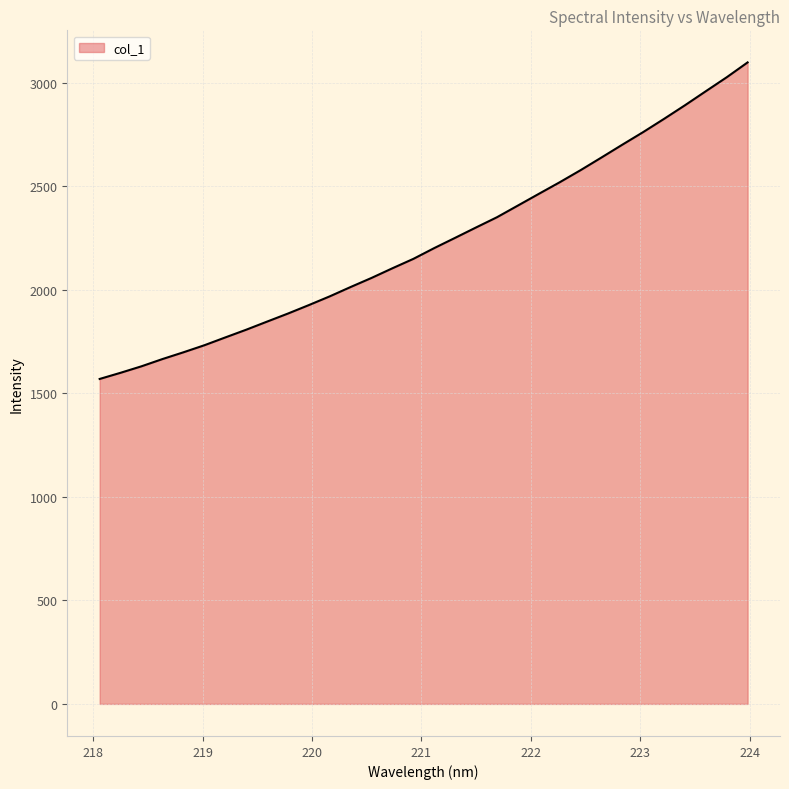

What is the minimum value shown in the chart?

1569.2